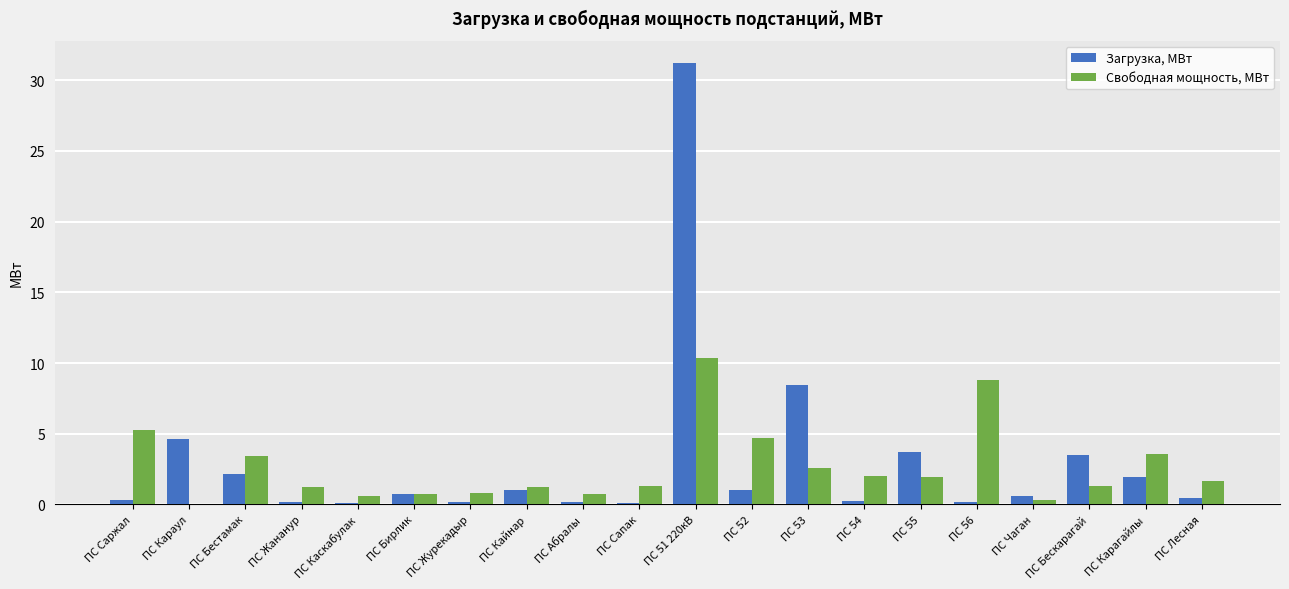

At which category is the sum across all series the highest?

ПС 51 220кВ